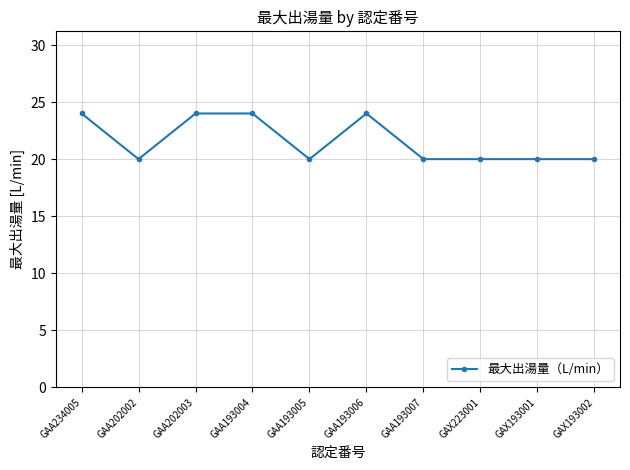

Is it true that the value at GAA202003 is 24?

True